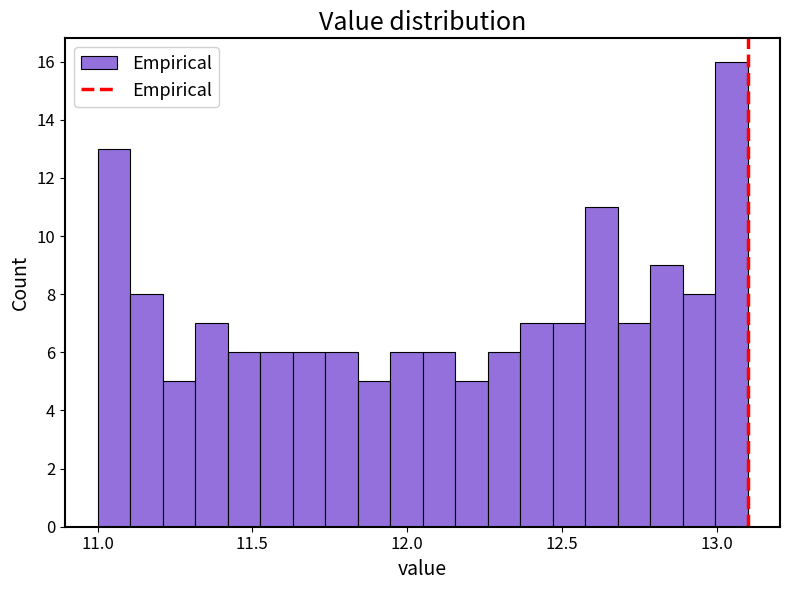

Read against the x-axis, roughly where is the centre of the tallest bar?

13.05